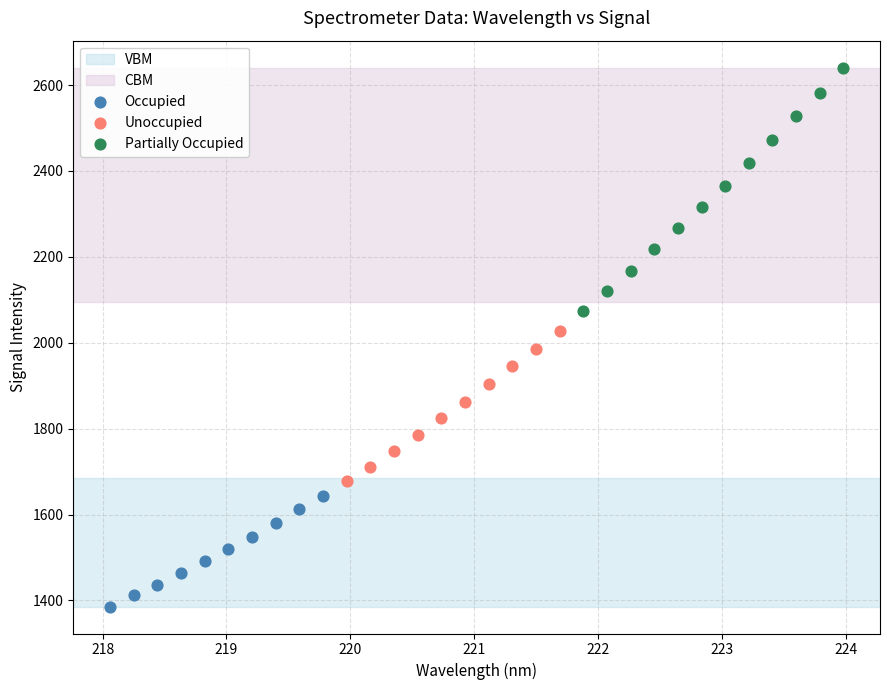

Which series has the largest Y range (max minus min)?

Partially Occupied